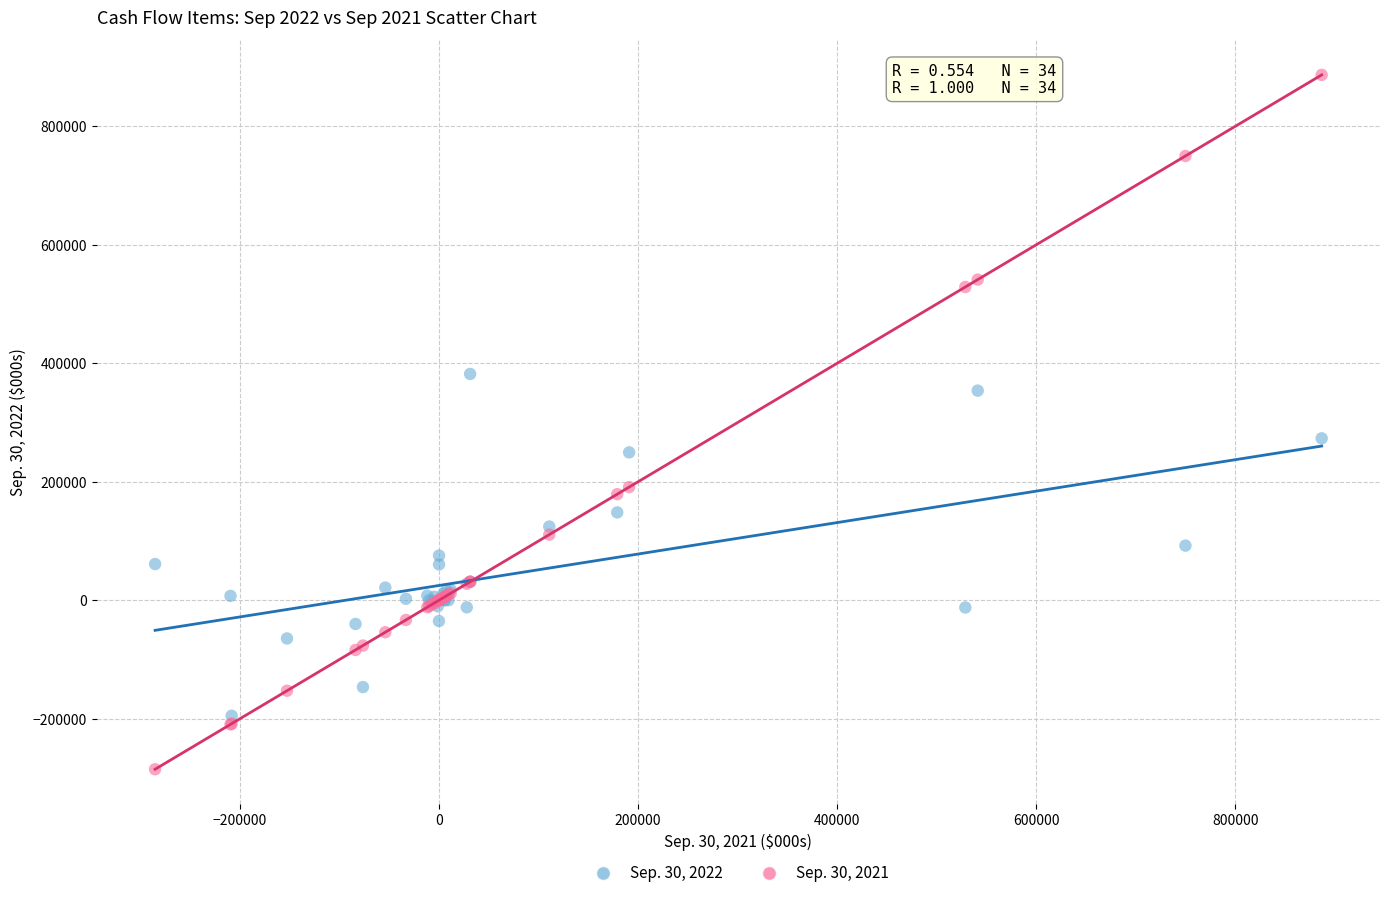

Which series has the largest Y range (max minus min)?

Sep. 30, 2021